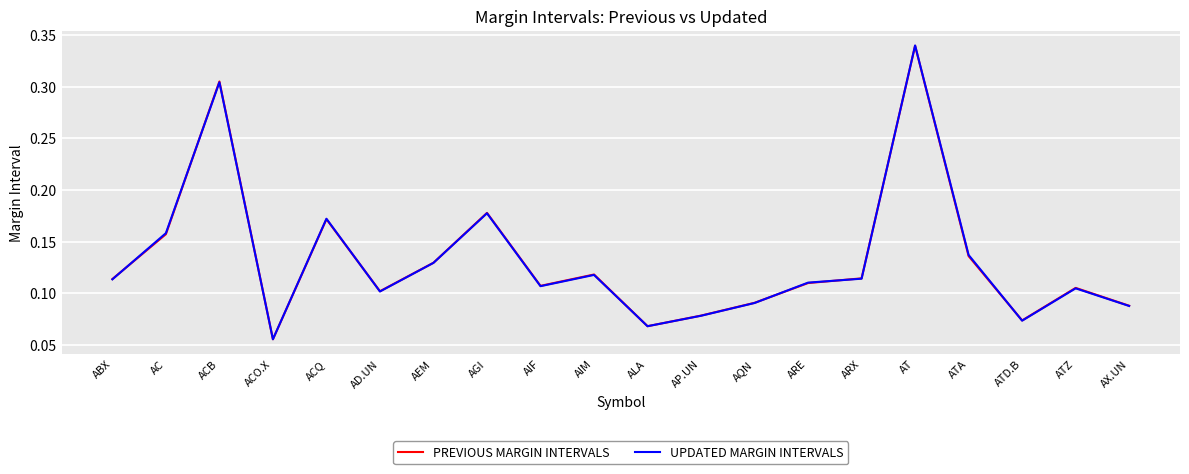

The value of UPDATED MARGIN INTERVALS at AQN is 0.1. True or false?

True